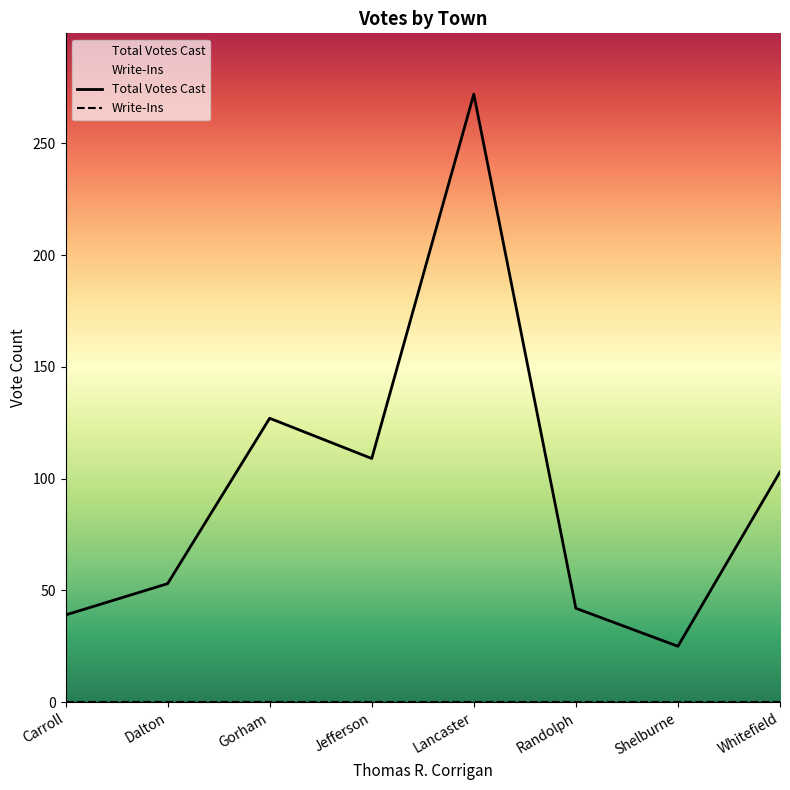

How many lines are shown in the chart?

2